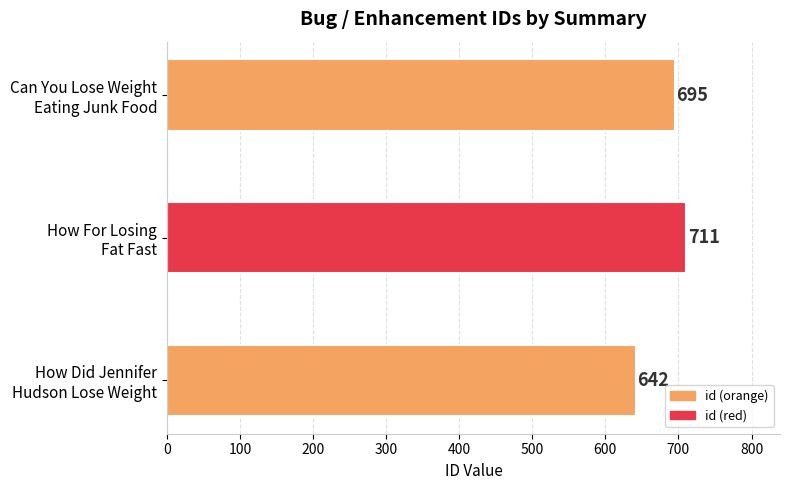

How many data points does each series have?

3